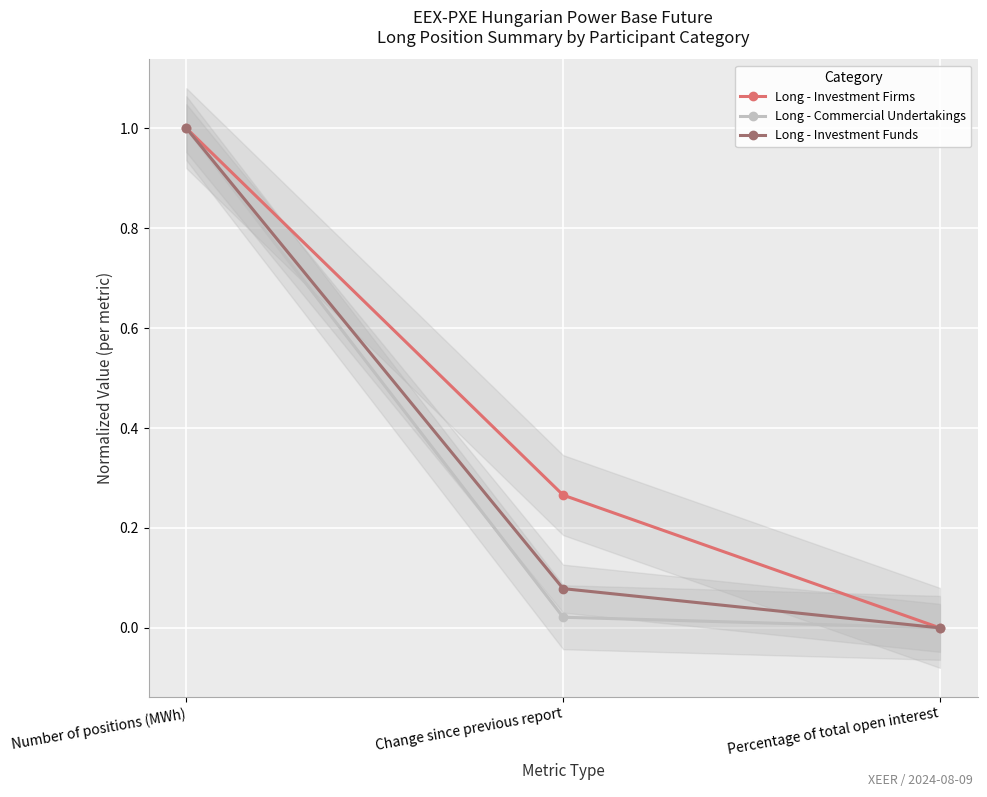

What is the difference between the maximum and minimum values in the Long - Investment Firms series?

1.0